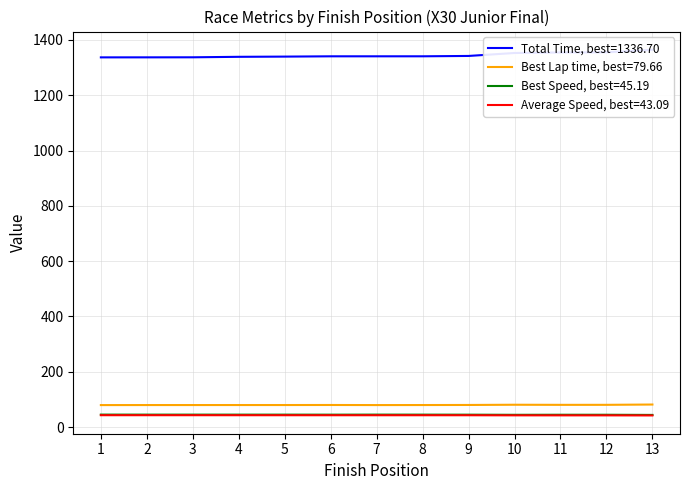

How many data points does each series have?

13